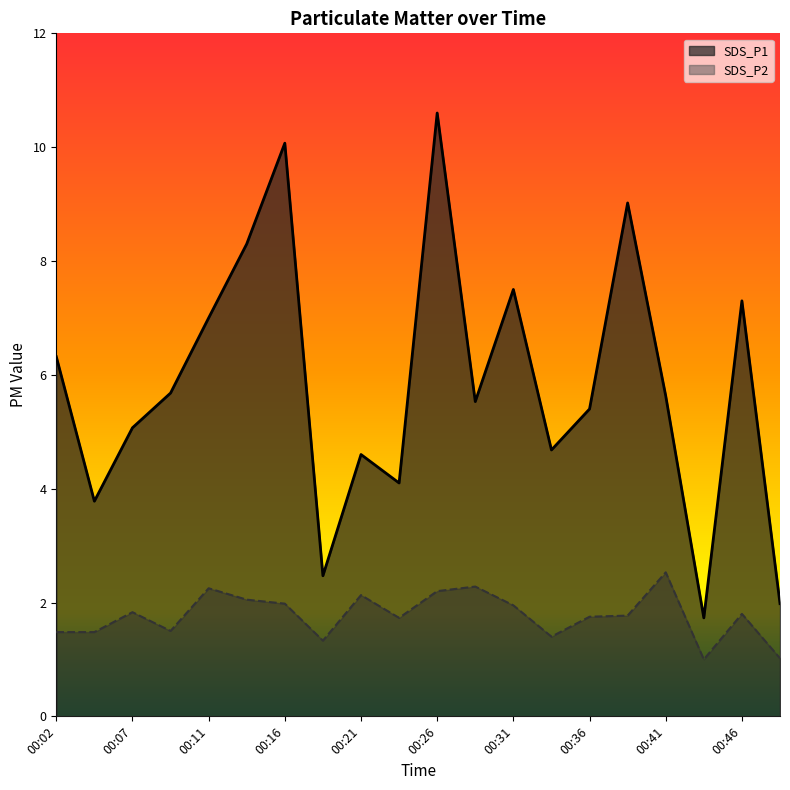

Count the number of categories in the chart.

20